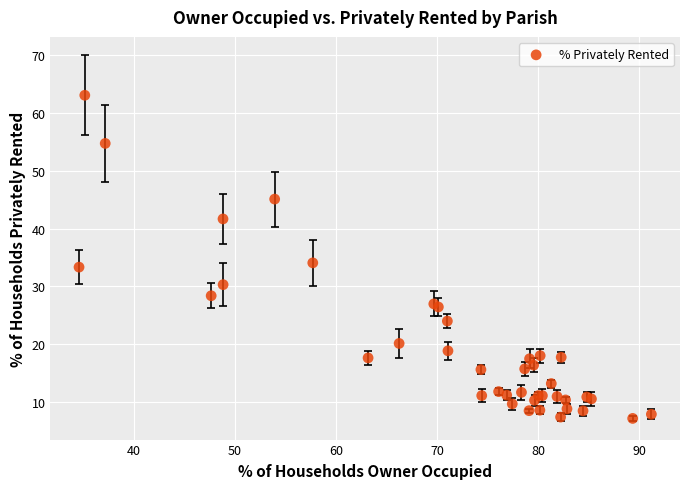

What Y value in the scatter plot is closest to 35?

34.1